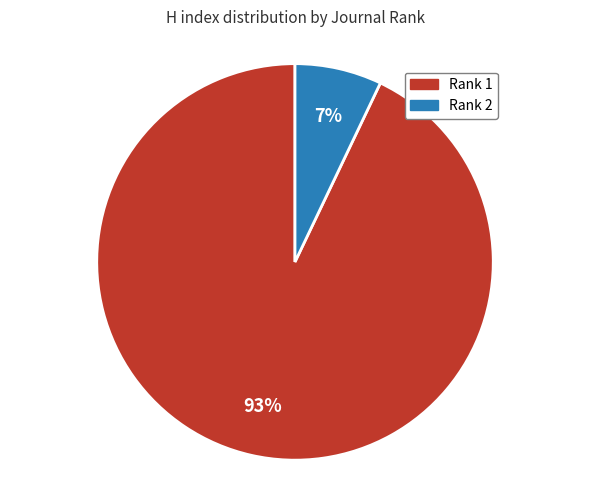

True or false: Rank 2 accounts for 1% of the total.

False